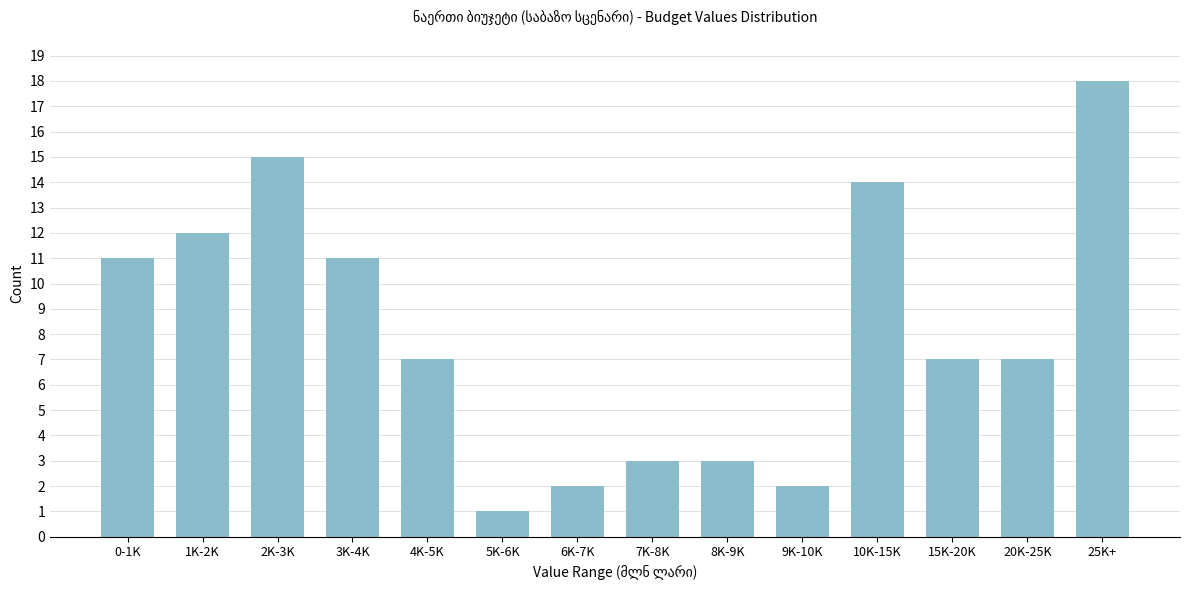

Reading left to right, transcribe all the data shown in this chart.

11	12	15	11	7	1	2	3	3	2	14	7	7	18